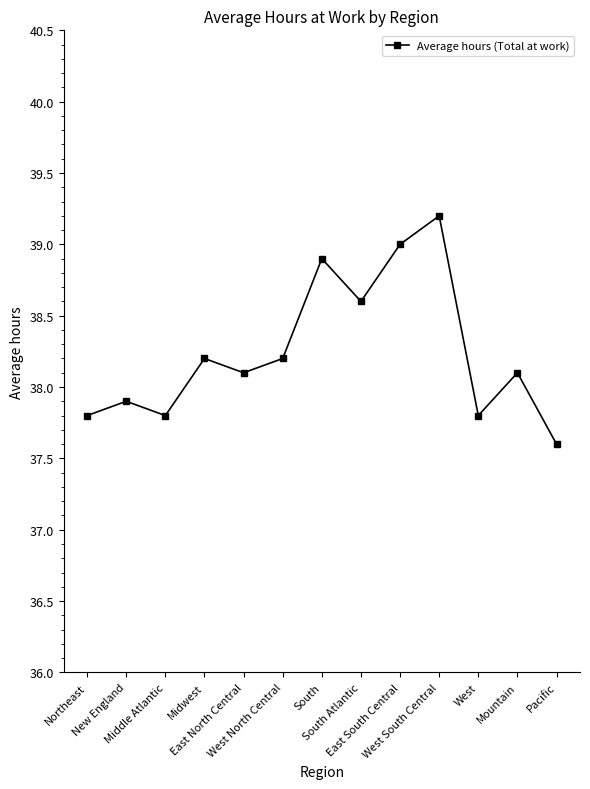

Reading right to left, extract all data points from this chart.

37.6	38.1	37.8	39.2	39.0	38.6	38.9	38.2	38.1	38.2	37.8	37.9	37.8